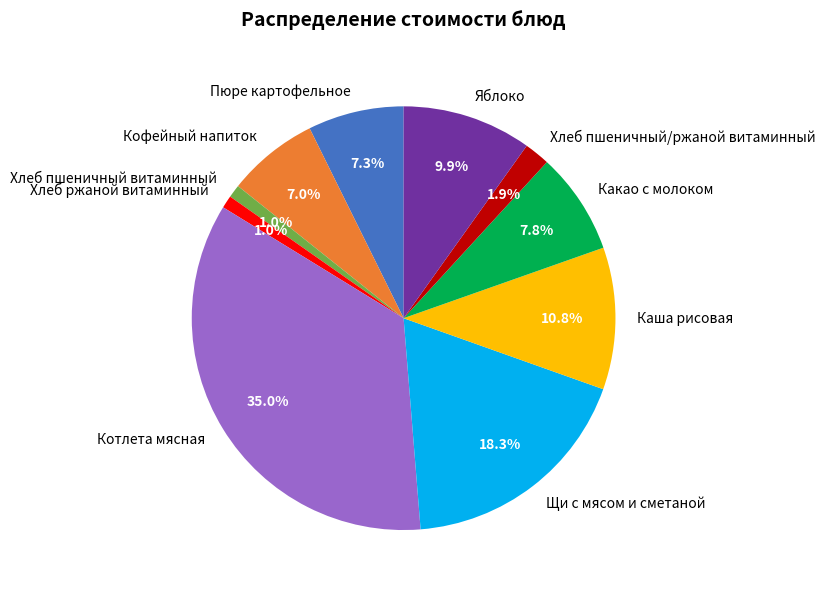

How many slices are in this pie chart?

10